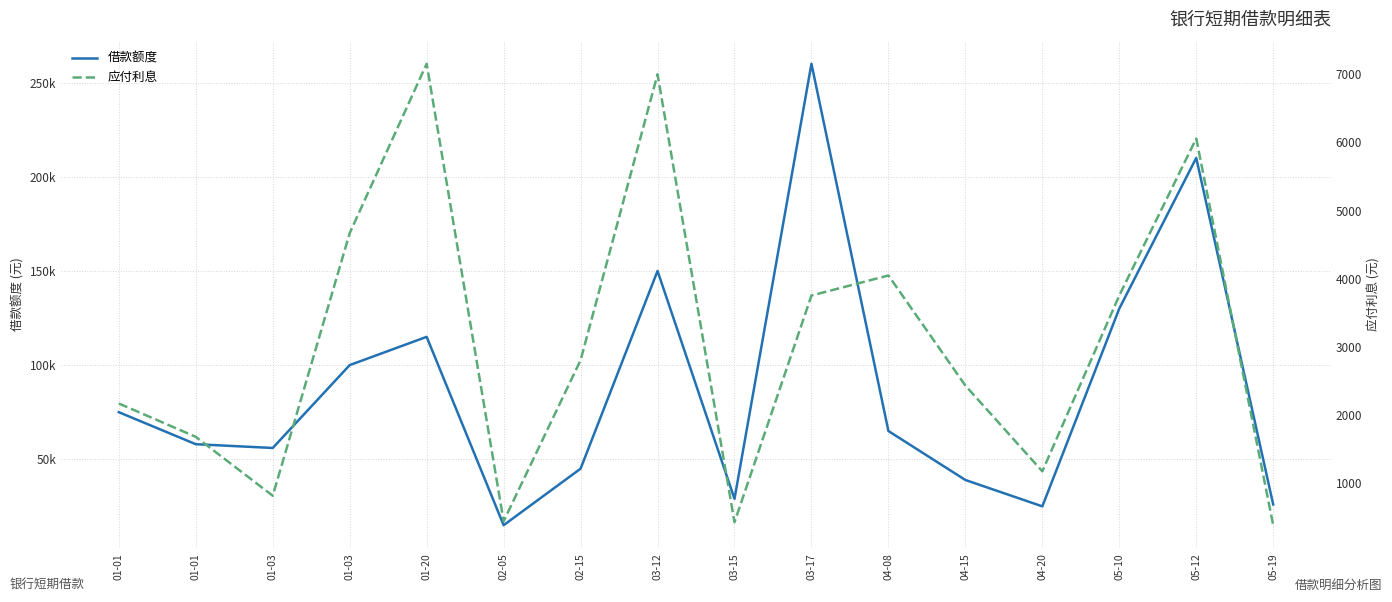

Reading right to left, list all the values displayed in this chart.

借款额度: 05-19=26000.0	05-12=210000.0	05-10=130000.0	04-20=25000.0	04-15=39000.0	04-08=65000.0	03-17=260000.0	03-15=29000.0	03-12=150000.0	02-15=45000.0	02-05=15000.0	01-20=115000.0	01-03=100000.0	01-03=56000.0	01-01=58000.0	01-01=75000.0
应付利息: 05-19=375.0	05-12=6058.4	05-10=3750.4	04-20=1166.9	04-15=2427.2	04-08=4045.3	03-17=3750.4	03-15=418.3	03-12=7001.5	02-15=2800.6	02-05=432.7	01-20=7157.1	01-03=4667.7	01-03=807.8	01-01=1673.3	01-01=2163.7